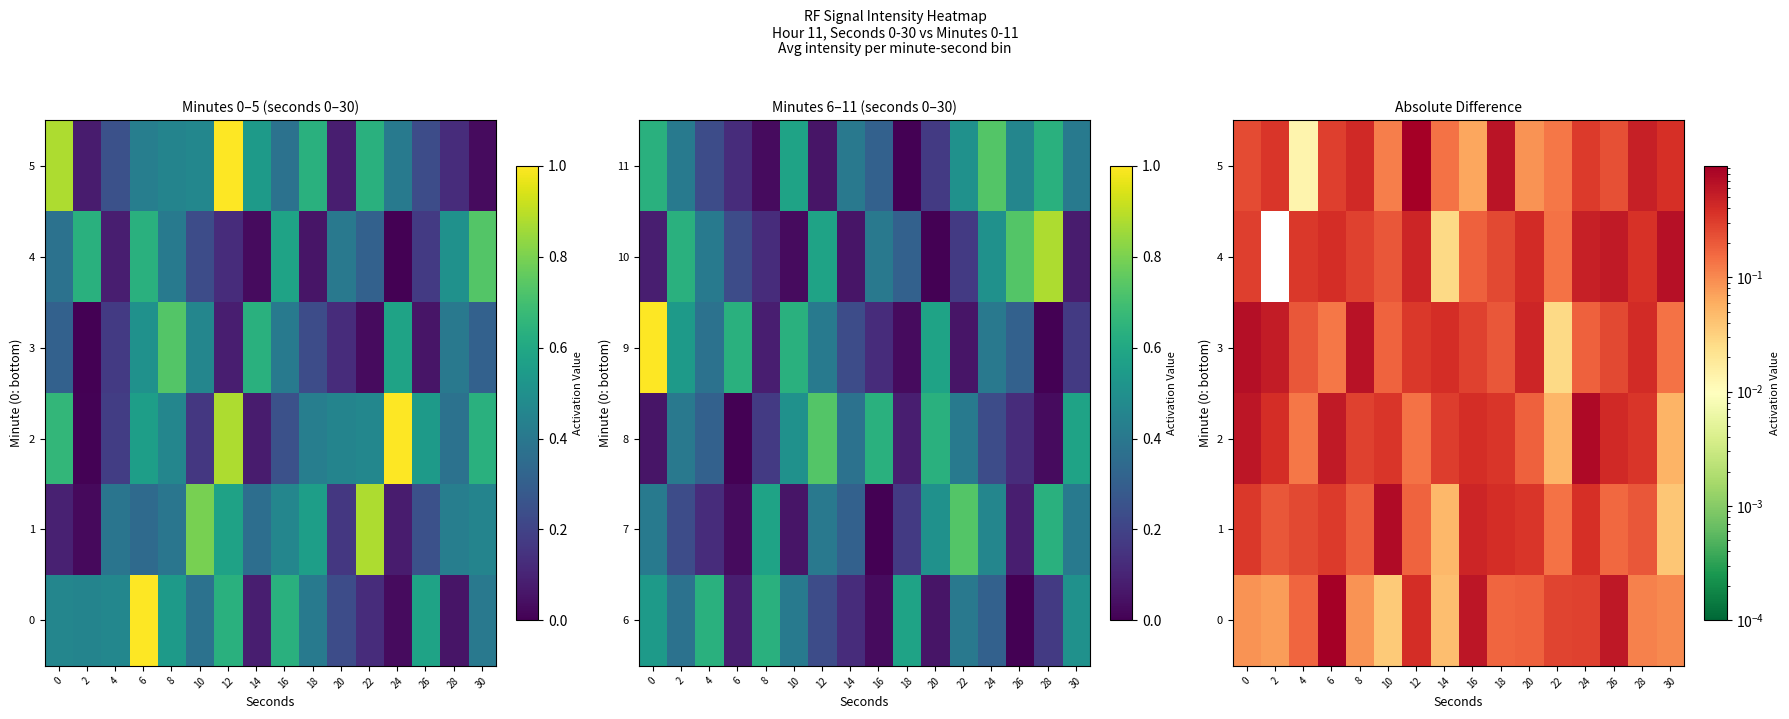

Is it true that 0 equals 0.3 at 22?

True